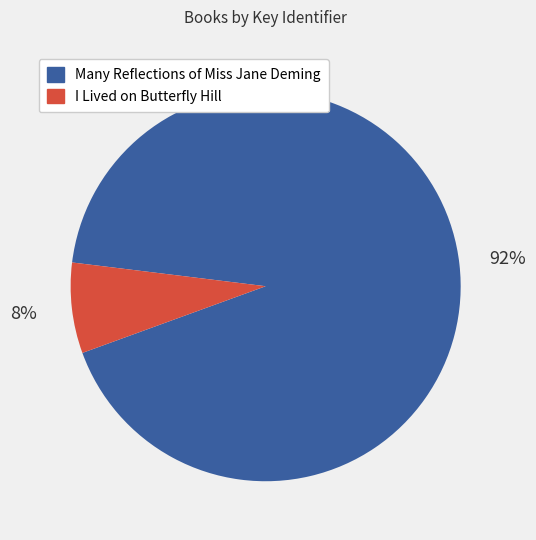

To the nearest percent, what percentage of the pie is I Lived on Butterfly Hill?

8%